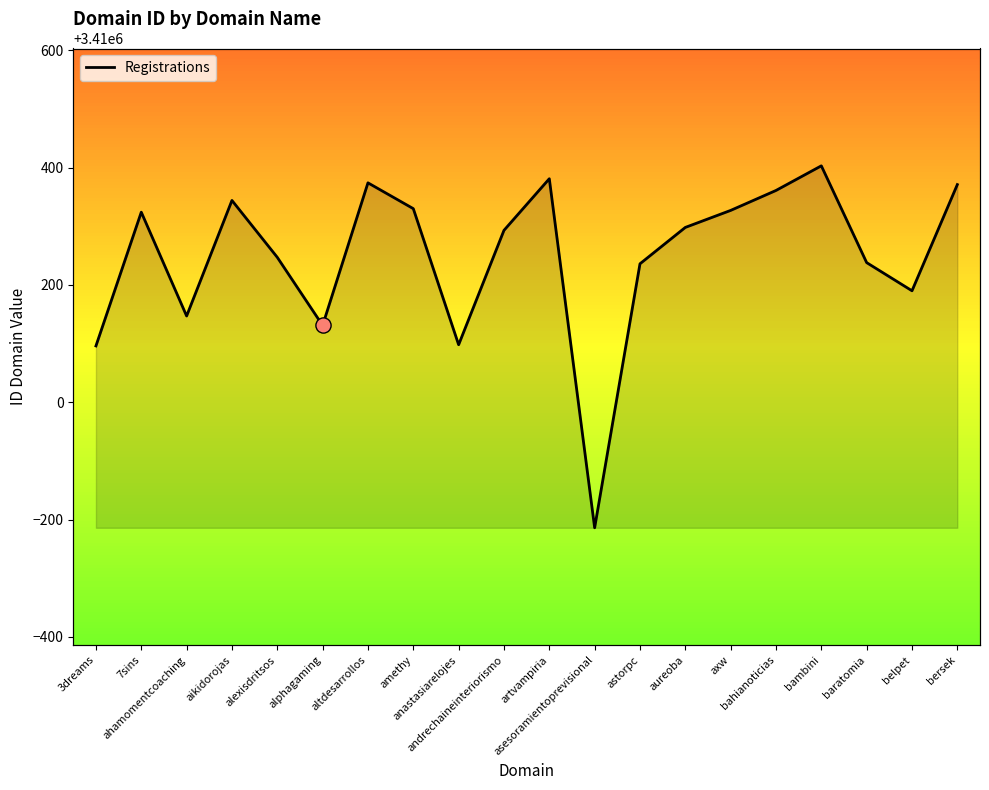

Between asesoramientoprevisional and alexisdritsos, which is larger?

alexisdritsos